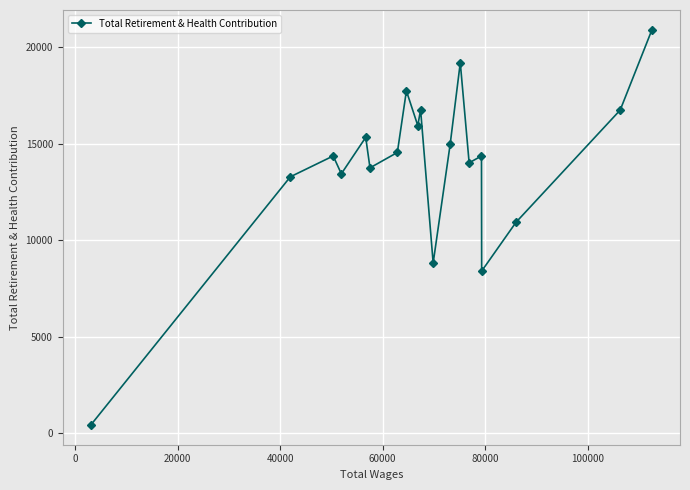

True or false: the data has more than 0 interior local peaks.

True